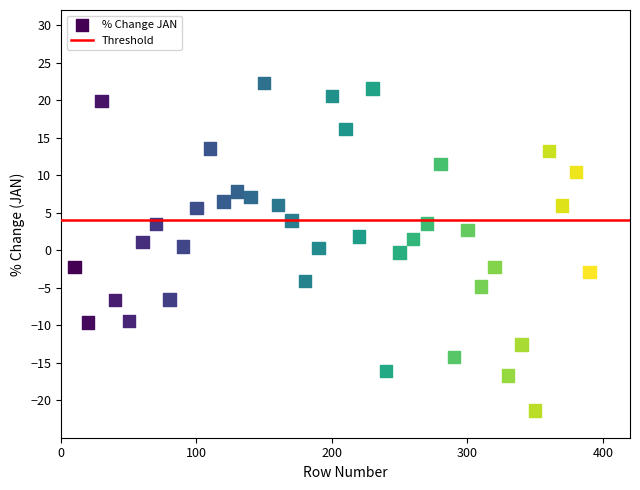

What is the range of Y values (max minus min)?

43.7